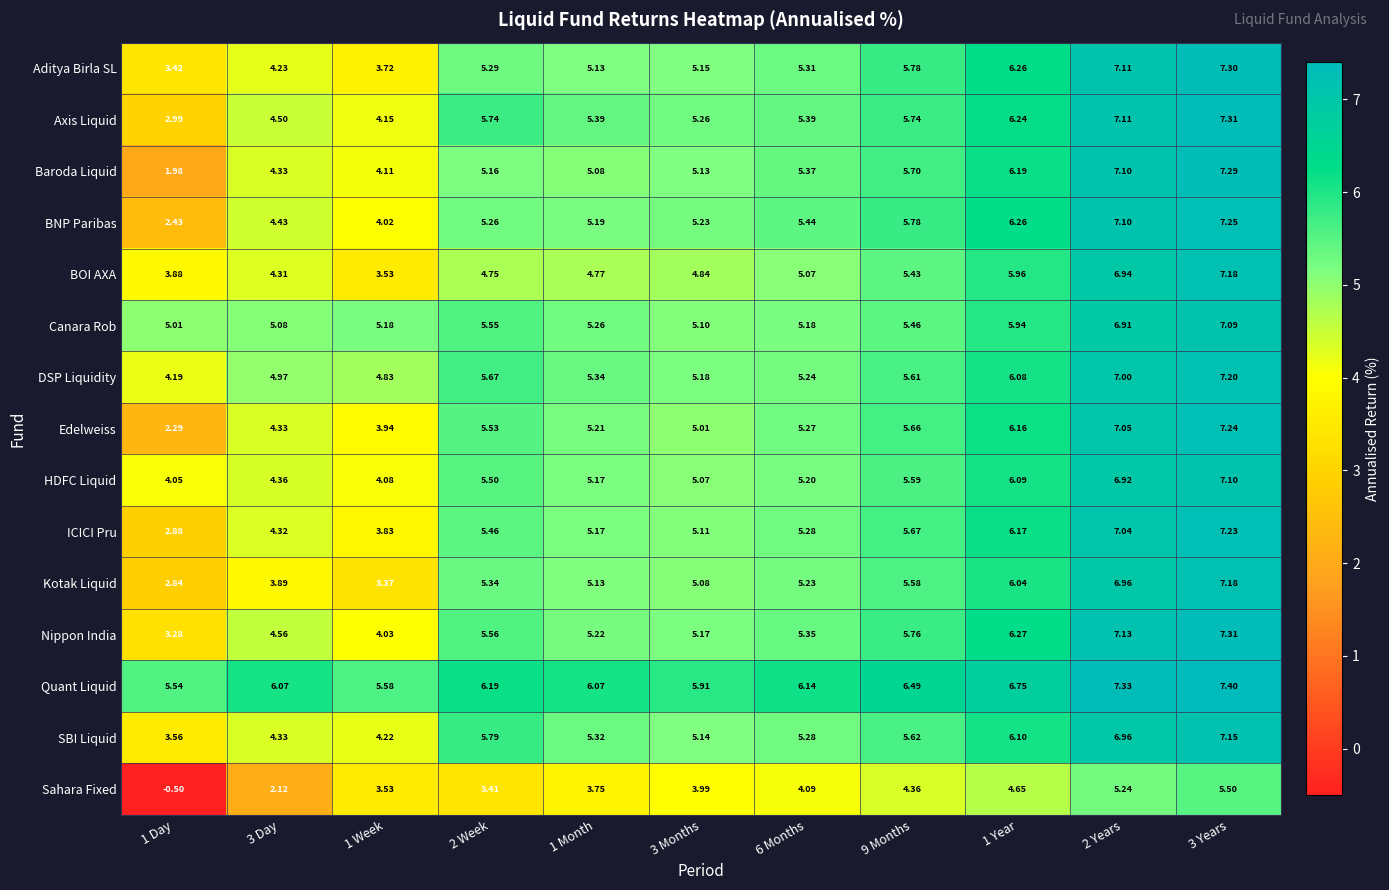

Between 3 Day and 1 Month, which series saw the biggest shift?

Sahara Fixed